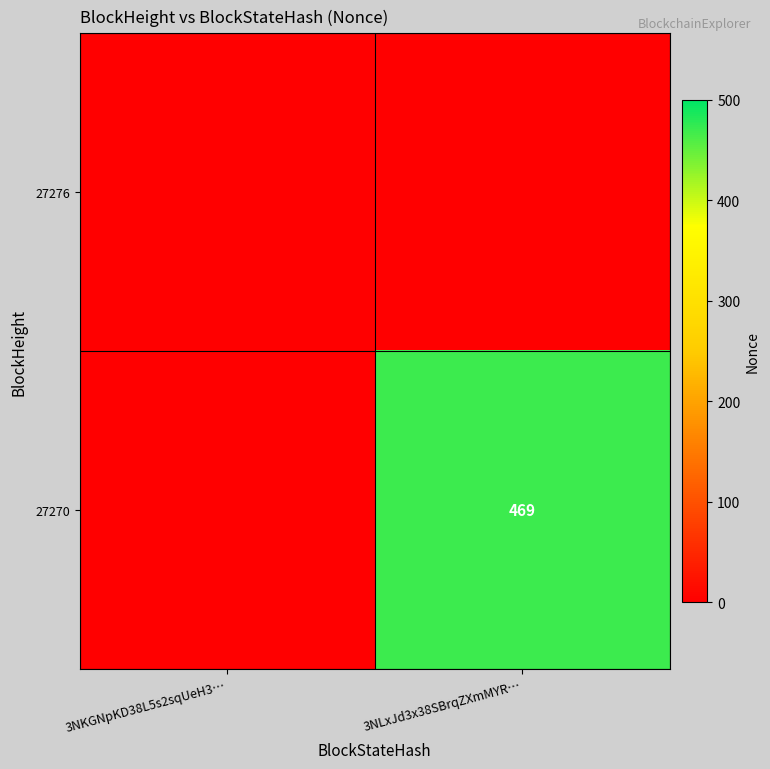

Is it true that 27270 equals 268 at 3NLxJd3x38SBrqZXmMYR…?

False